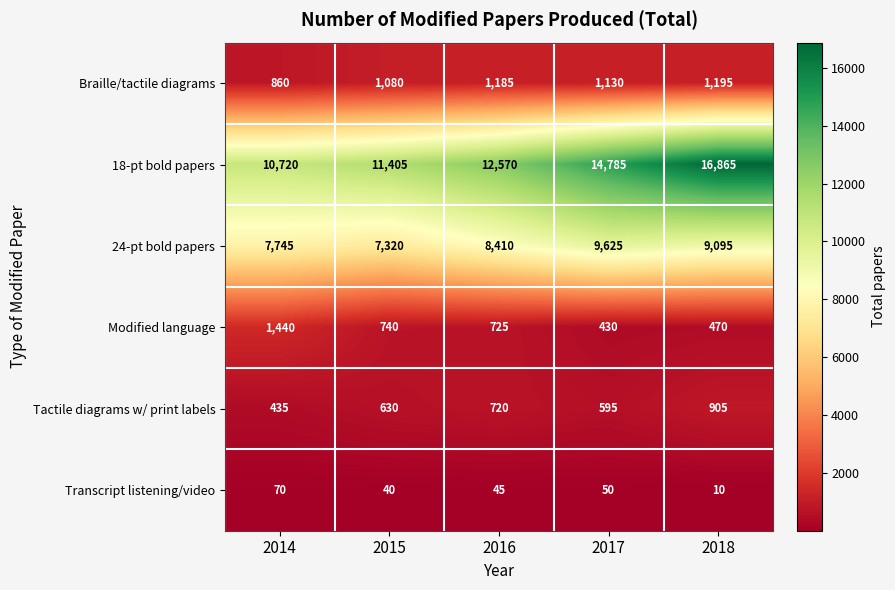

Is it true that Modified language equals 740 at 2015?

True